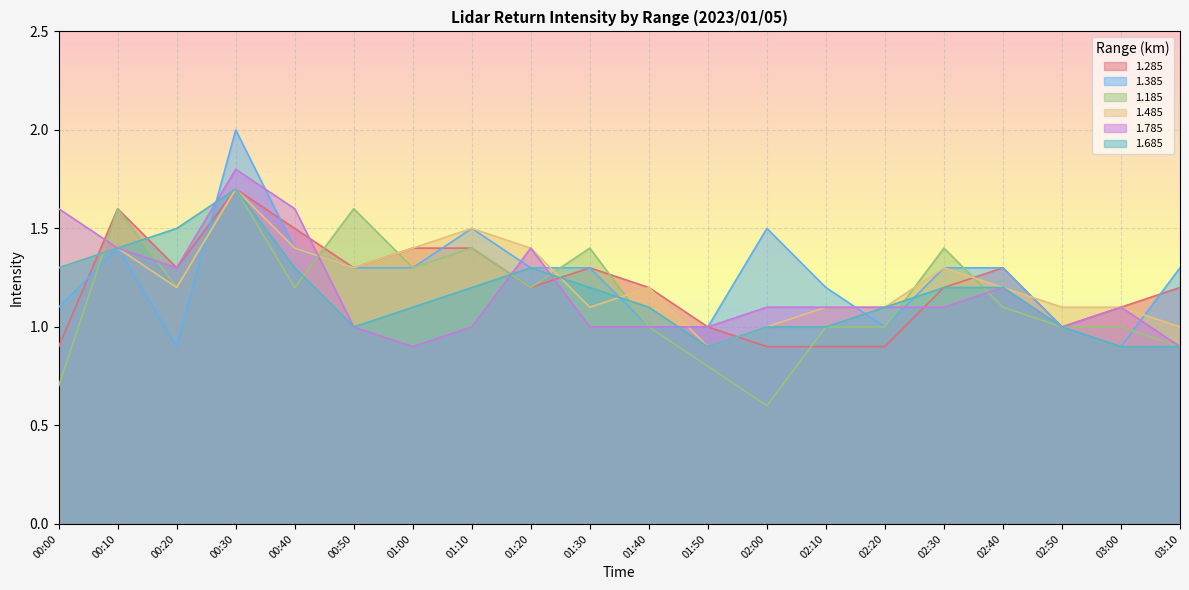

What is the highest value of the 1.385 series?

2.0